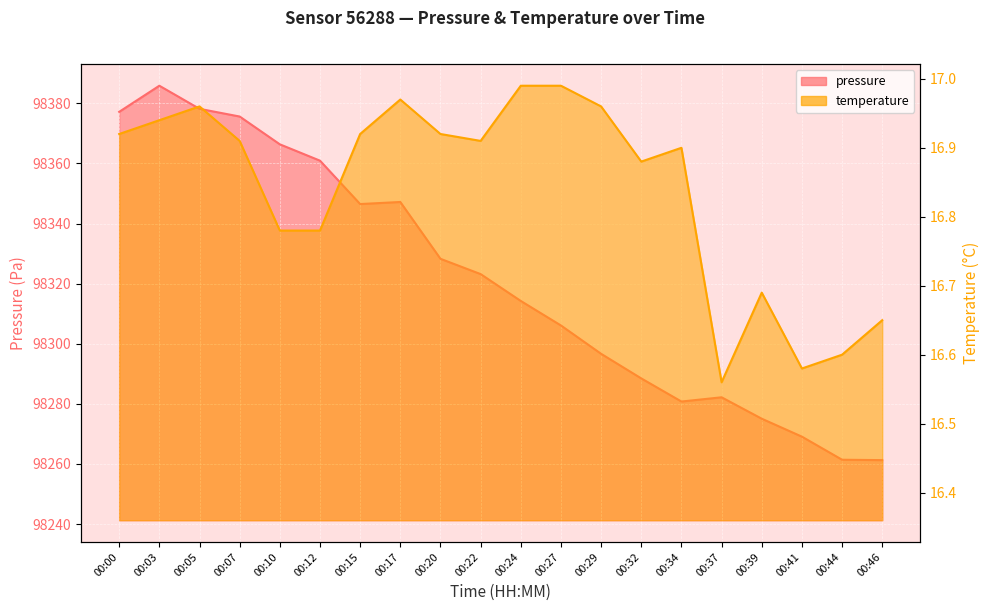

What is the value of the pressure point at the 1st from the left?

98377.2